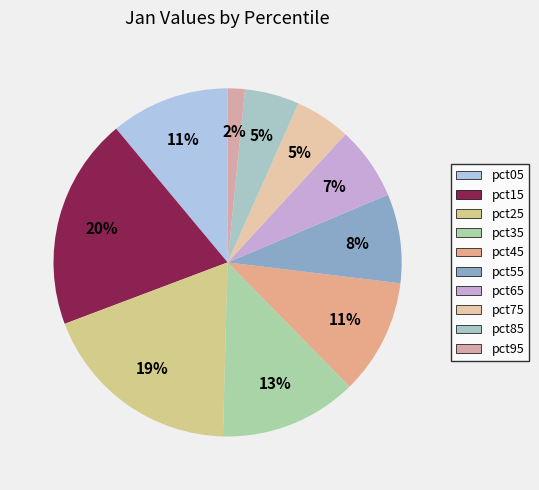

What percentage is the pct95 slice, to the nearest percent?

2%